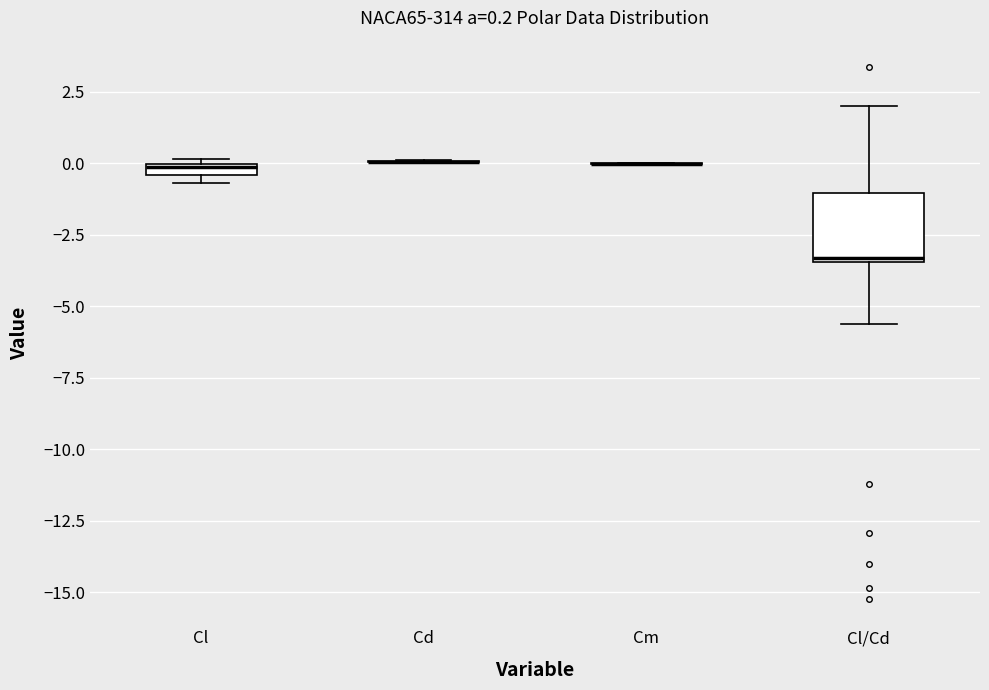

Comparing the boxes themselves (not the whiskers), which one is the tallest?

Cl/Cd